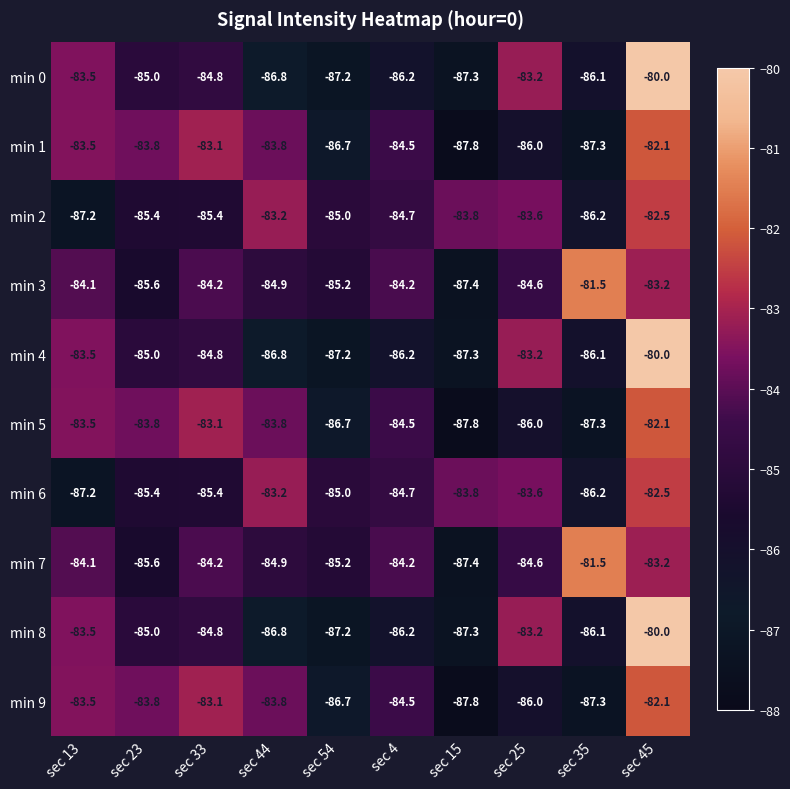

At how many categories does at least one series exceed -84?

8